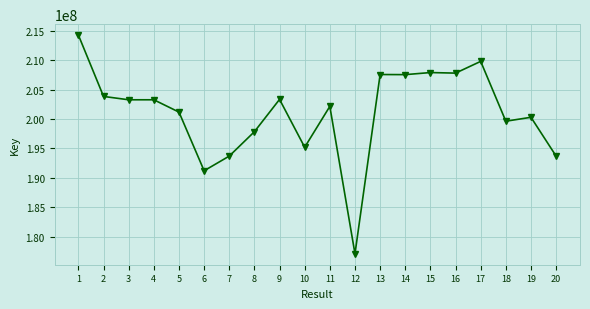

How many categories are shown in the chart?

20